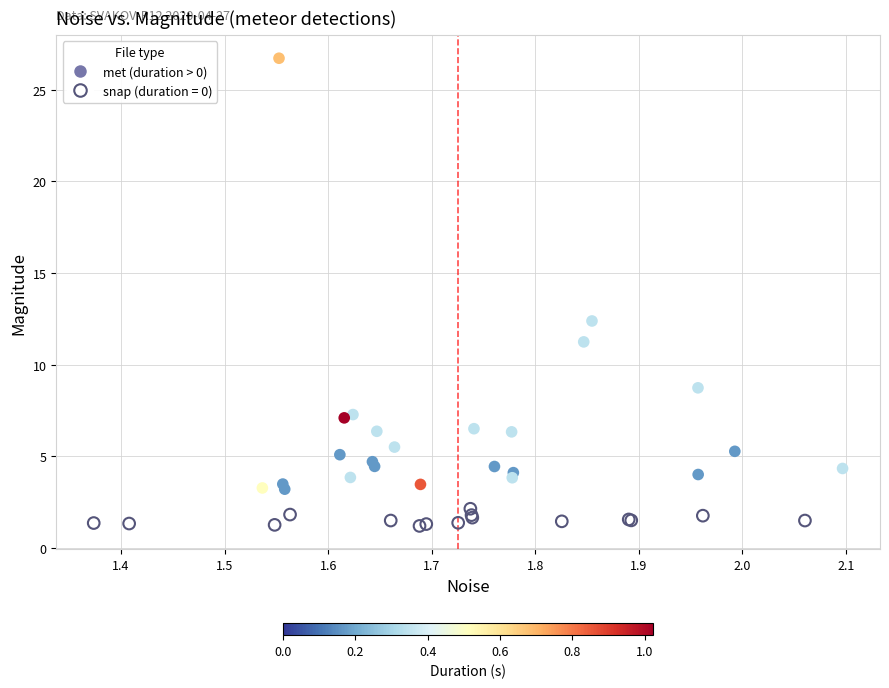

Which series has the widest spread of Y values?

met (duration > 0)